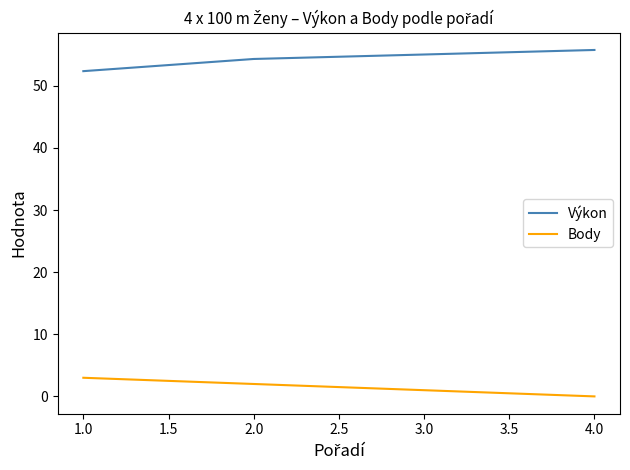

What are all the series names shown in the legend?

Výkon, Body